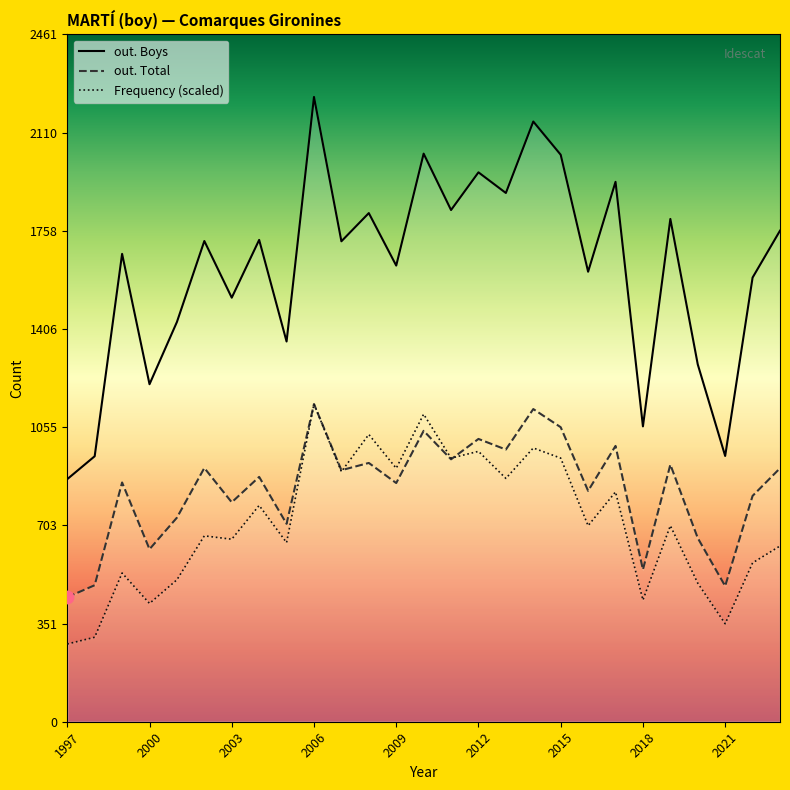

At which category is the sum across all series the highest?

2006